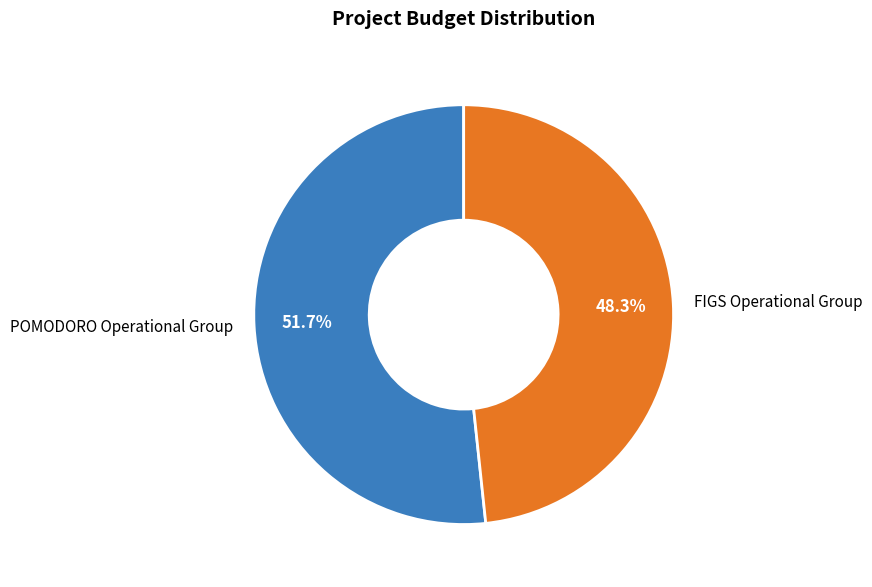

Count the number of slices in the pie.

2